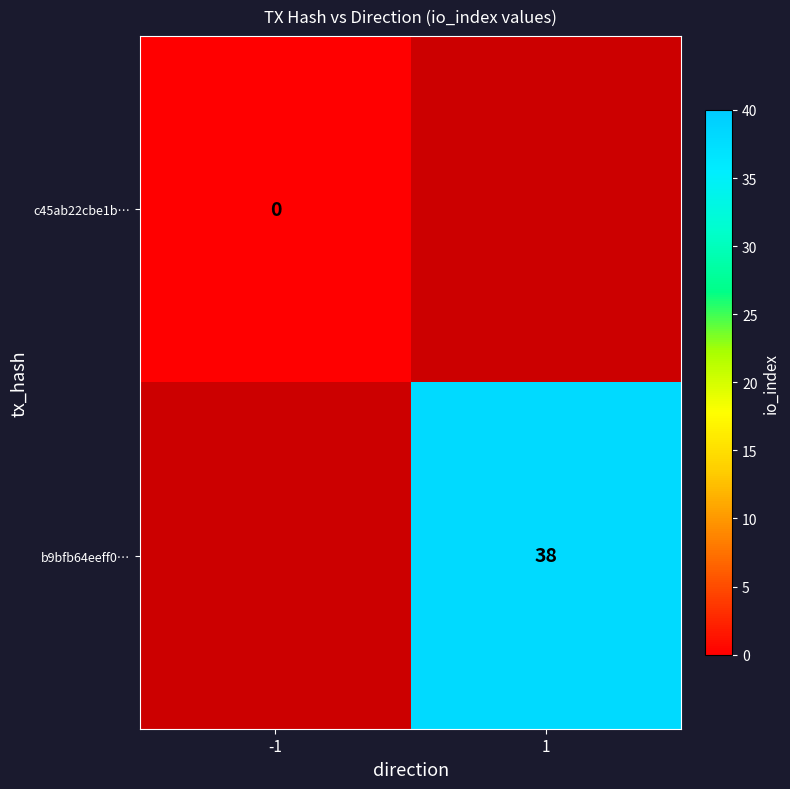

The b9bfb64eeff0… series shows 38 at 1. True or false?

True